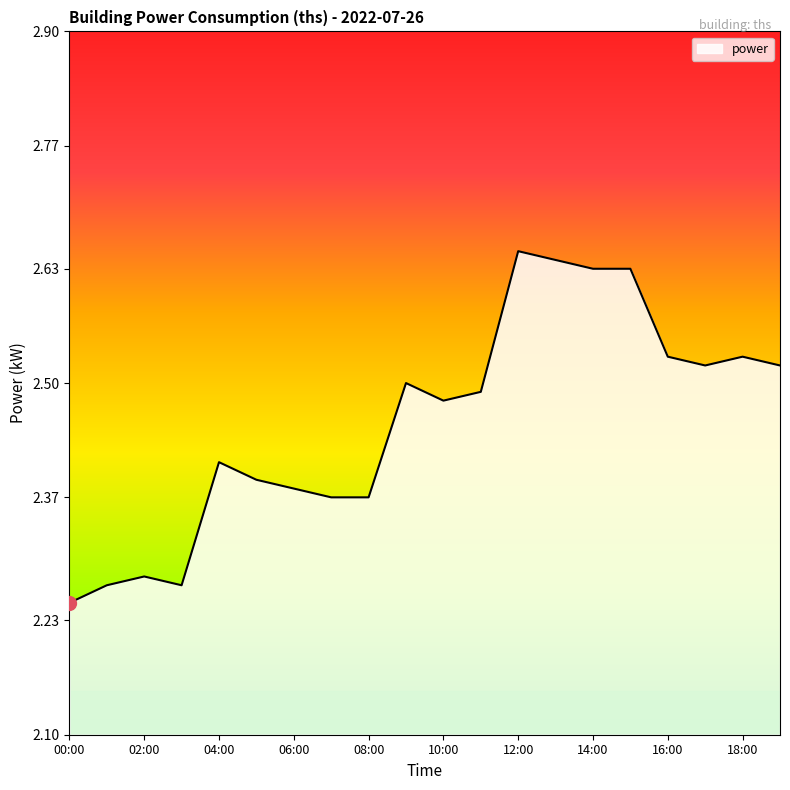

What is the difference between the maximum and minimum values?

0.4